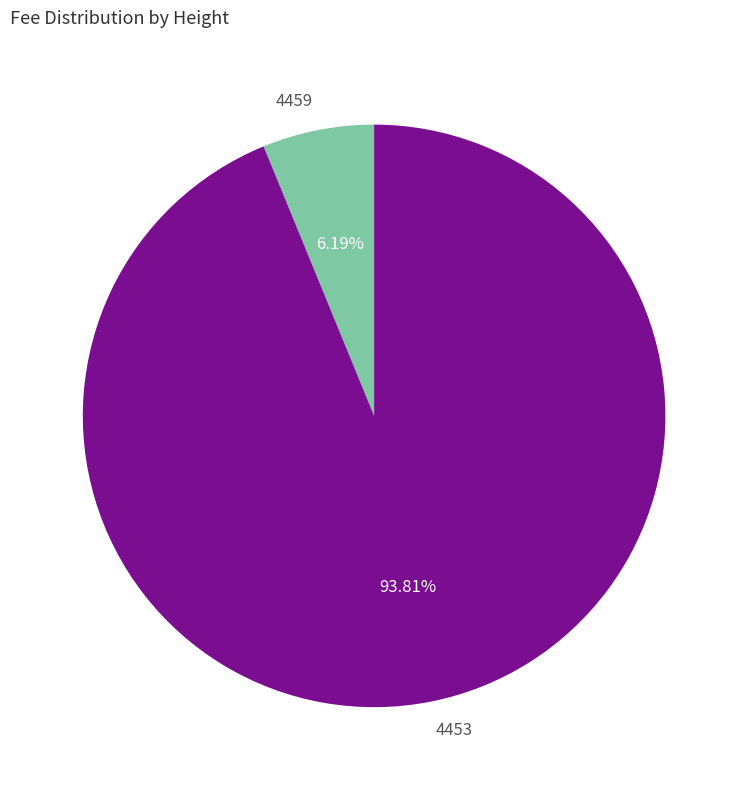

To the nearest percent, what is the difference between the 4453 and 4459 slice percentages?

88%